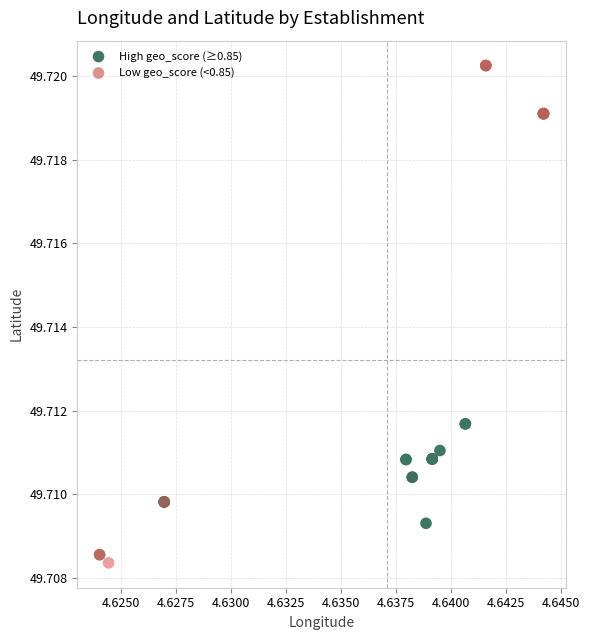

Which series contains the lowest Y value?

Low geo_score (<0.85)